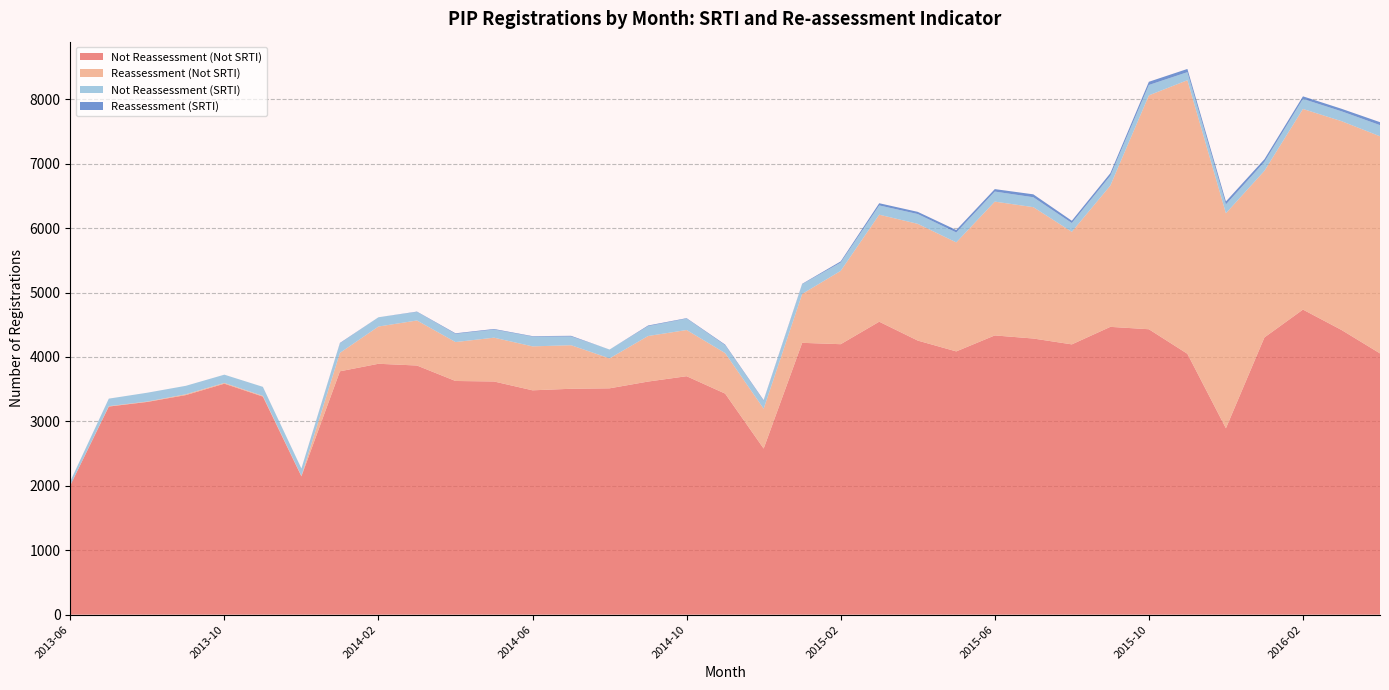

Reading left to right, list all the values displayed in this chart.

Not Reassessment (Not SRTI): 2013-06=2007	2013-07=3230	2013-08=3302	2013-09=3408	2013-10=3585	2013-11=3385	2013-12=2147	2014-01=3777	2014-02=3894	2014-03=3867	2014-04=3627	2014-05=3619	2014-06=3482	2014-07=3506	2014-08=3513	2014-09=3618	2014-10=3701	2014-11=3431	2014-12=2578	2015-01=4219	2015-02=4198	2015-03=4547	2015-04=4254	2015-05=4086	2015-06=4334	2015-07=4286	2015-08=4195	2015-09=4467	2015-10=4430	2015-11=4049	2015-12=2893	2016-01=4303	2016-02=4735	2016-03=4419	2016-04=4055
Reassessment (Not SRTI): 2013-06=0	2013-07=6	2013-08=6	2013-09=13	2013-10=12	2013-11=11	2013-12=6	2014-01=286	2014-02=578	2014-03=699	2014-04=604	2014-05=680	2014-06=682	2014-07=676	2014-08=465	2014-09=707	2014-10=717	2014-11=629	2014-12=618	2015-01=759	2015-02=1138	2015-03=1661	2015-04=1812	2015-05=1692	2015-06=2077	2015-07=2039	2015-08=1747	2015-09=2193	2015-10=3630	2015-11=4246	2015-12=3337	2016-01=2586	2016-02=3114	2016-03=3241	2016-04=3370
Not Reassessment (SRTI): 2013-06=63	2013-07=117	2013-08=137	2013-09=131	2013-10=128	2013-11=140	2013-12=116	2014-01=147	2014-02=144	2014-03=133	2014-04=127	2014-05=126	2014-06=152	2014-07=136	2014-08=137	2014-09=153	2014-10=177	2014-11=122	2014-12=124	2015-01=151	2015-02=129	2015-03=144	2015-04=152	2015-05=154	2015-06=156	2015-07=154	2015-08=137	2015-09=153	2015-10=161	2015-11=125	2015-12=138	2016-01=139	2016-02=156	2016-03=153	2016-04=173
Reassessment (SRTI): 2013-06=0	2013-07=0	2013-08=0	2013-09=0	2013-10=0	2013-11=0	2013-12=0	2014-01=7	2014-02=0	2014-03=5	2014-04=9	2014-05=9	2014-06=7	2014-07=10	2014-08=0	2014-09=10	2014-10=7	2014-11=10	2014-12=9	2015-01=6	2015-02=18	2015-03=34	2015-04=34	2015-05=38	2015-06=38	2015-07=45	2015-08=35	2015-09=39	2015-10=50	2015-11=50	2015-12=45	2016-01=41	2016-02=40	2016-03=39	2016-04=46